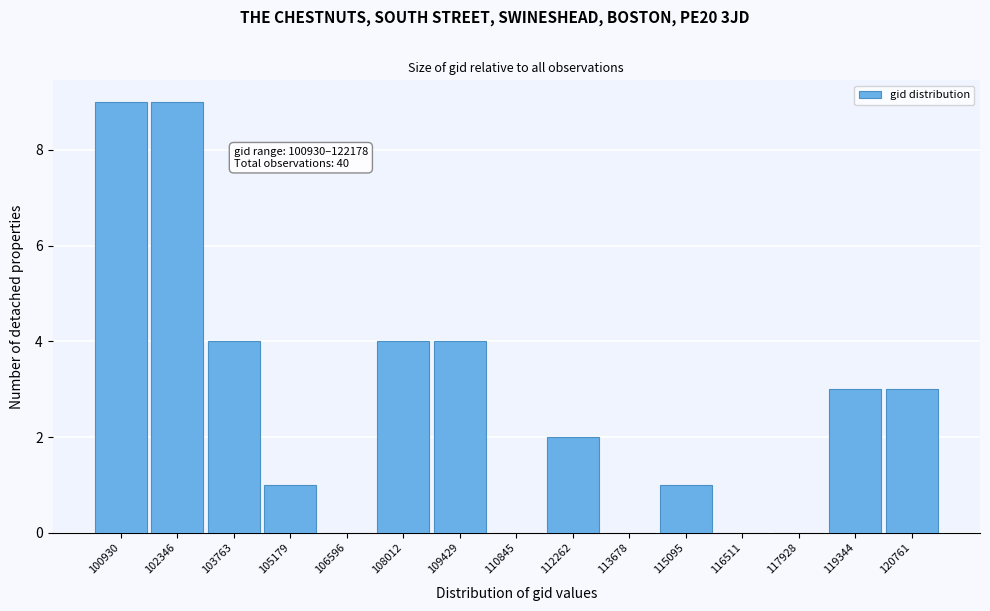

Reading right to left, extract all data points from this chart.

120761=3	119344=3	117928=0	116511=0	115095=1	113678=0	112262=2	110845=0	109429=4	108012=4	106596=0	105179=1	103763=4	102346=9	100930=9